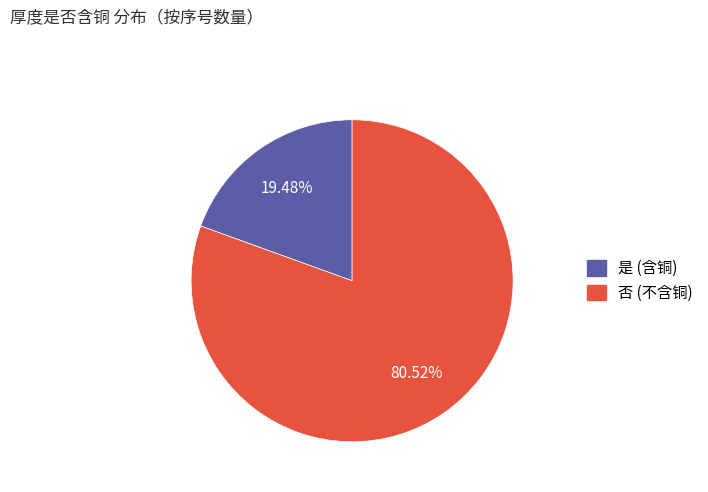

Is it true that 是 is 19% of the pie?

True